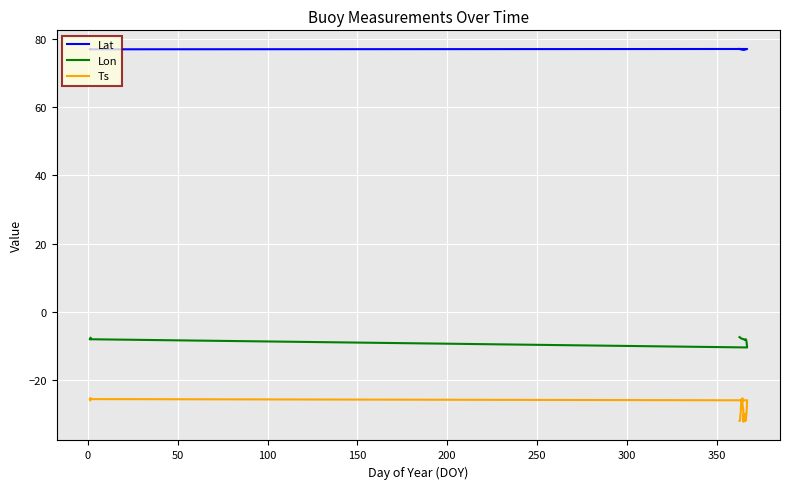

Is this an area chart (filled region under the line)?

No